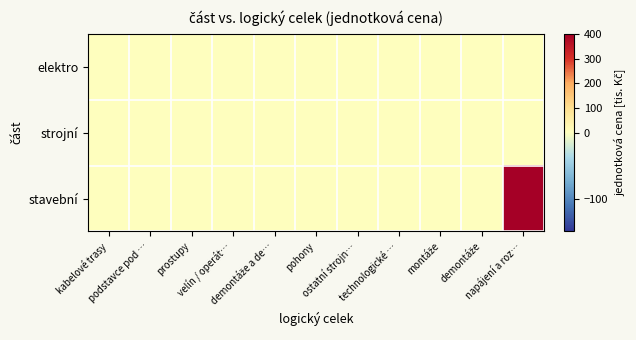

Reading left to right, list all the values displayed in this chart.

elektro: kabelové trasy=0	podstavce pod …=0	prostupy=0	velín / operát…=0	demontáže a de…=0	pohony=0	ostatní strojn…=0	technologické …=0	montáže=0	demontáže=0	napájení a roz…=0
strojní: kabelové trasy=0	podstavce pod …=0	prostupy=0	velín / operát…=0	demontáže a de…=0	pohony=0	ostatní strojn…=0	technologické …=0	montáže=0	demontáže=0	napájení a roz…=0
stavební: kabelové trasy=0	podstavce pod …=0	prostupy=0	velín / operát…=0	demontáže a de…=0	pohony=0	ostatní strojn…=0	technologické …=0	montáže=0	demontáže=0	napájení a roz…=400